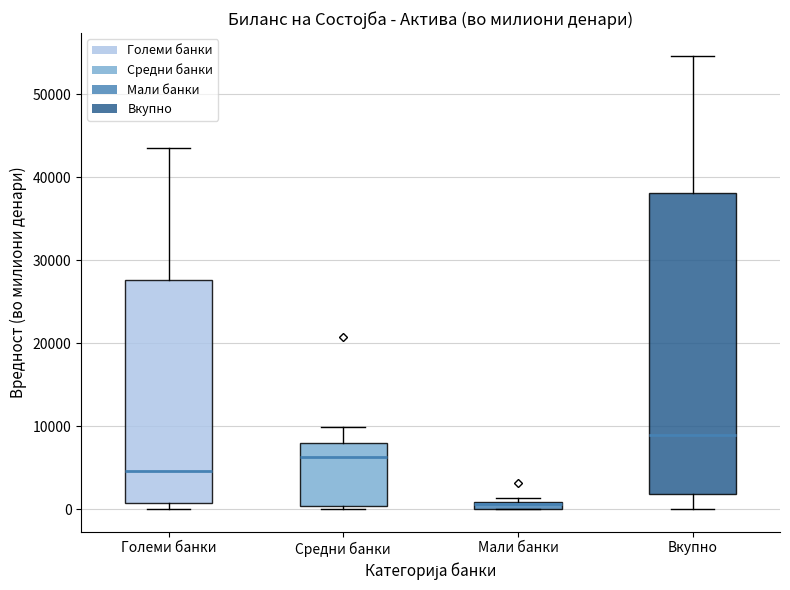

Which box is the tallest, from its lower edge to its upper edge?

Вкупно